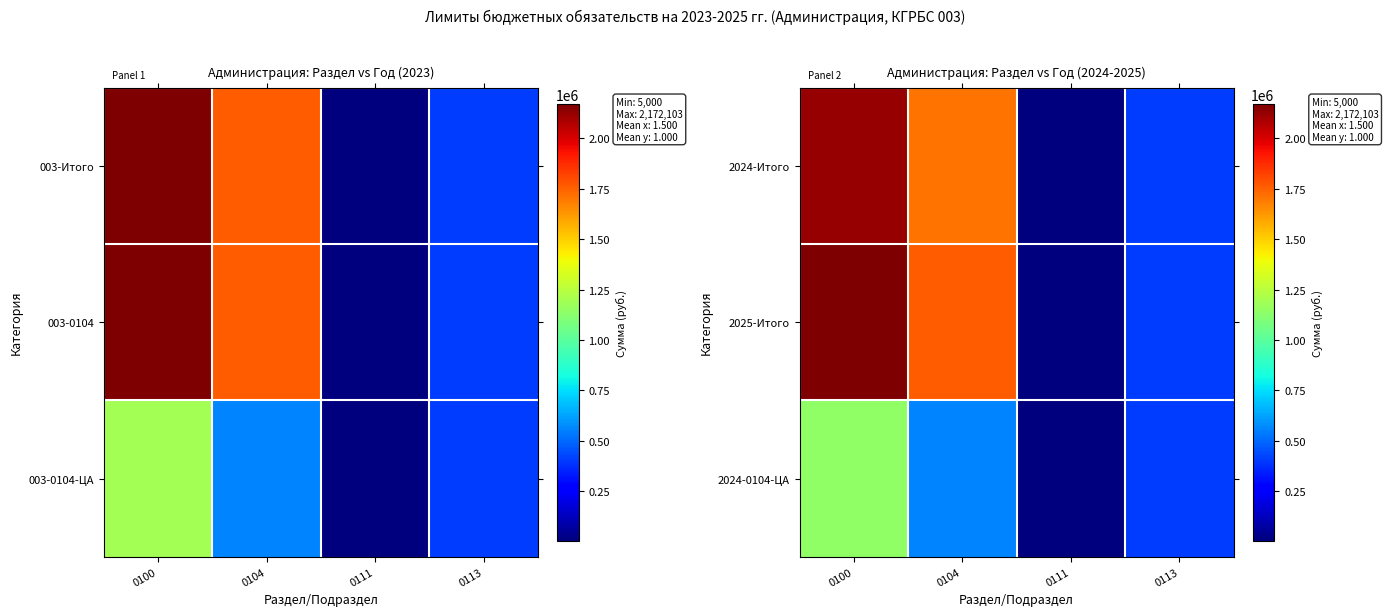

List the labels in order of 2025-Итого value, smallest first.

0111, 0113, 0104, 0100